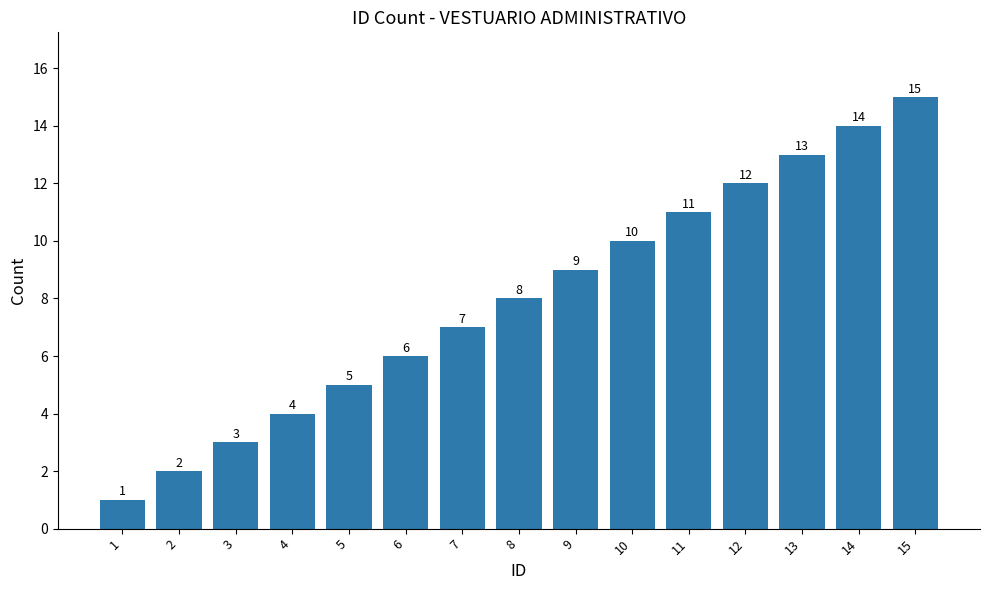

Are the bars horizontal?

No